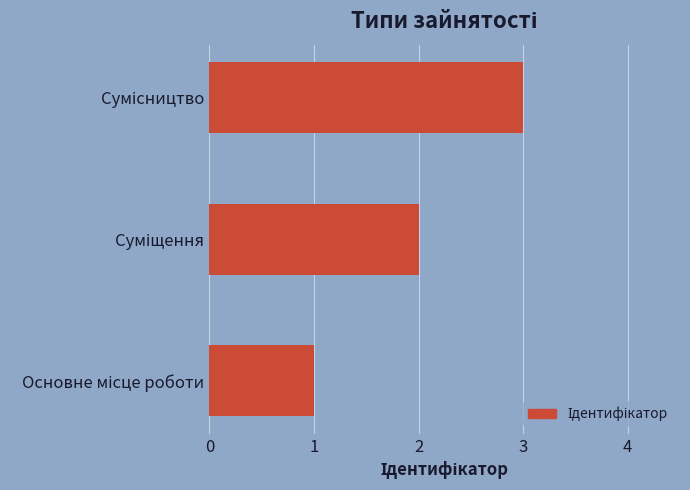

What is the greatest value displayed?

3